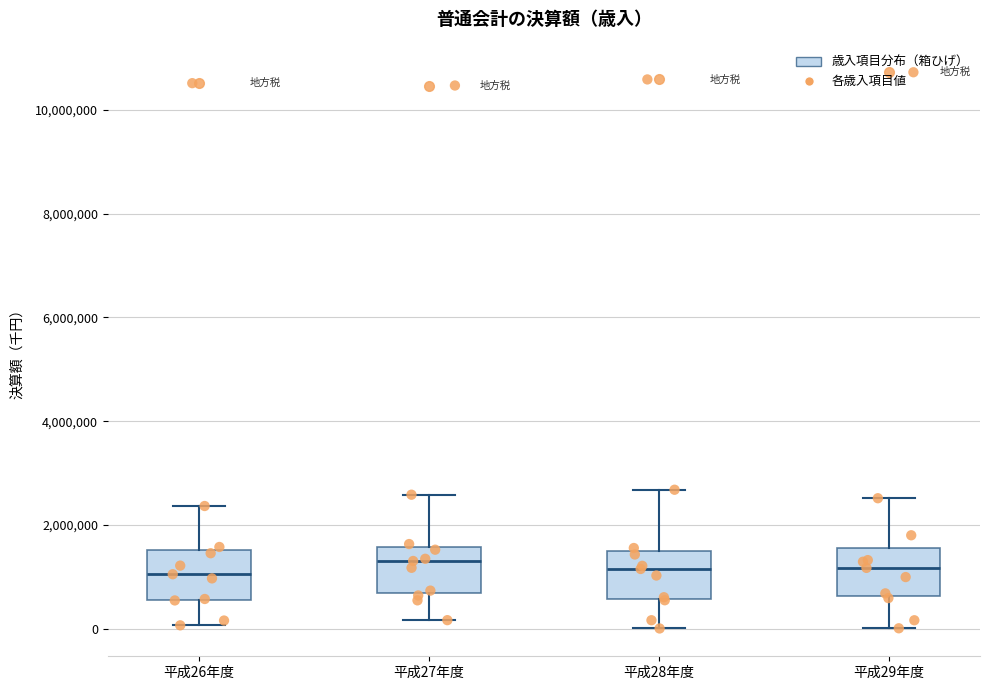

Reading left to right, read every box against the y-axis: the position of its median line, the range the box covers, and the ends of its whiskers. The values are not printed on the chart, so give them approximately, as read against the axis.

平成26年度: median 1000000, box 600000 to 1600000, whiskers 0 to 2400000
平成27年度: median 1400000, box 600000 to 1600000, whiskers 200000 to 2600000
平成28年度: median 1200000, box 600000 to 1400000, whiskers 0 to 2600000
平成29年度: median 1200000, box 600000 to 1600000, whiskers 0 to 2600000